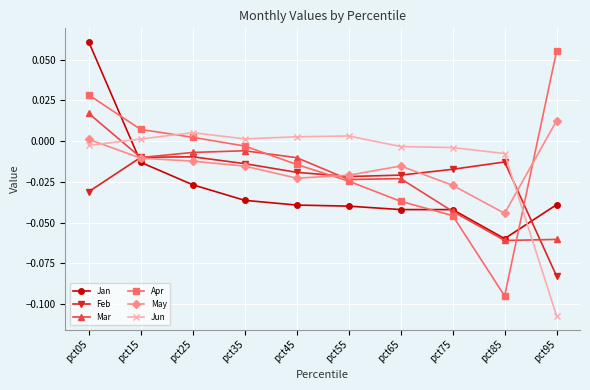

True or false: Jan and May intersect in this chart.

True